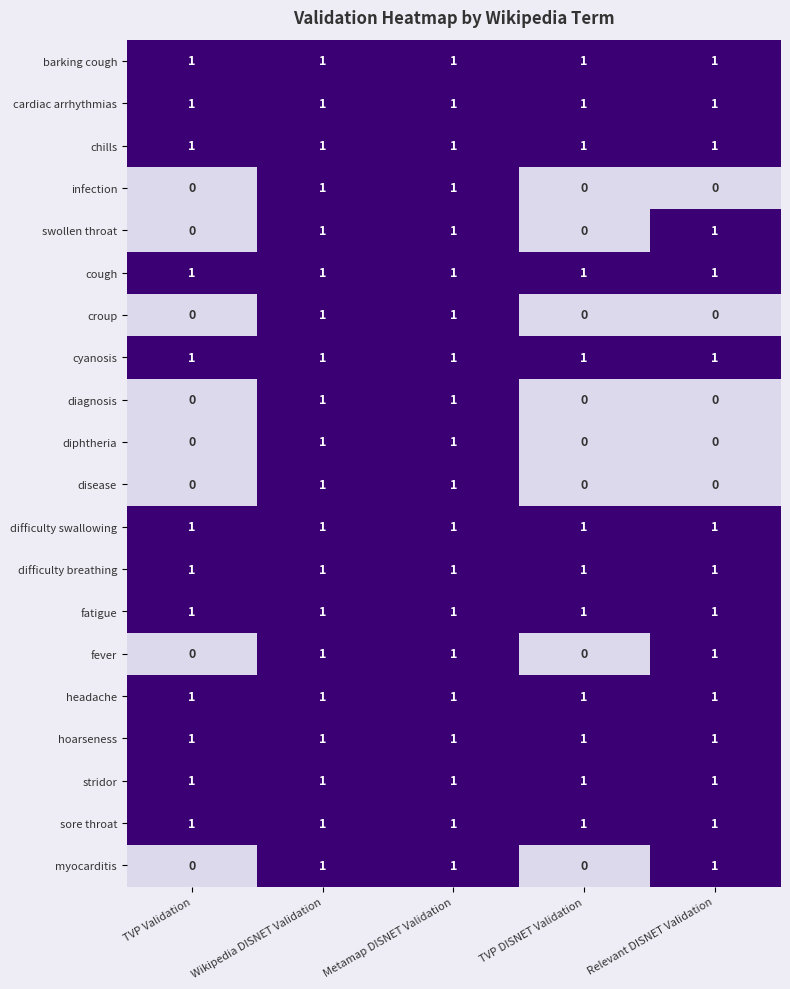

At how many categories does at least one series exceed 0?

5